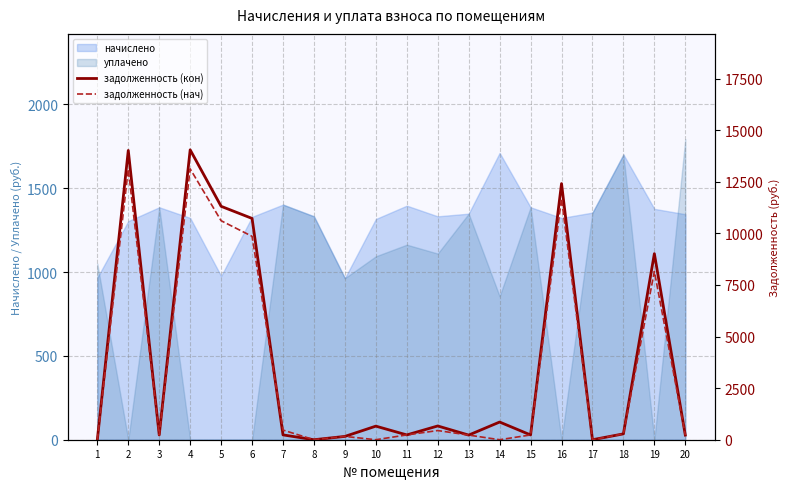

How many intersections are there between задолженность (кон) and задолженность (нач)?

2